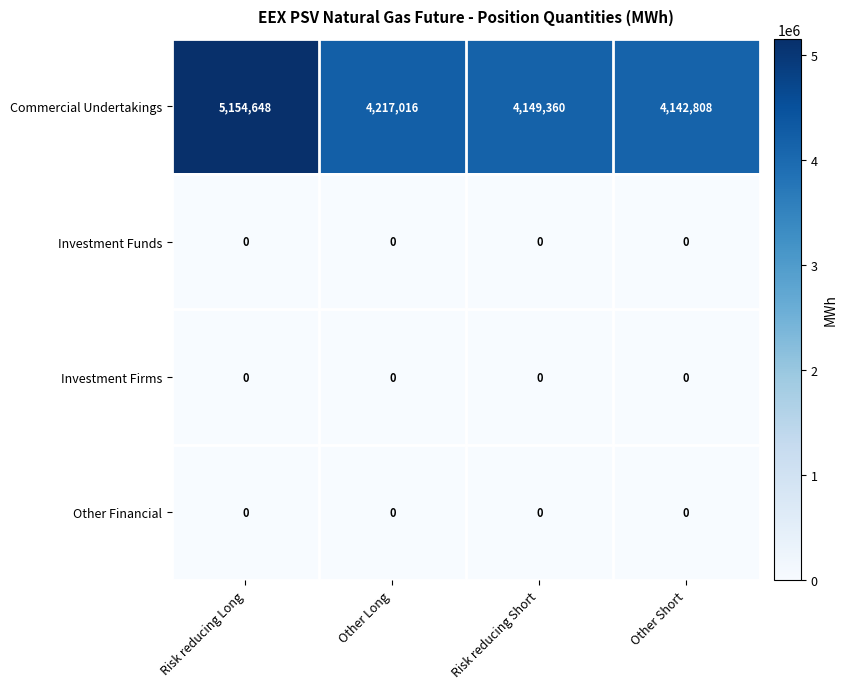

How many data points does each series have?

4